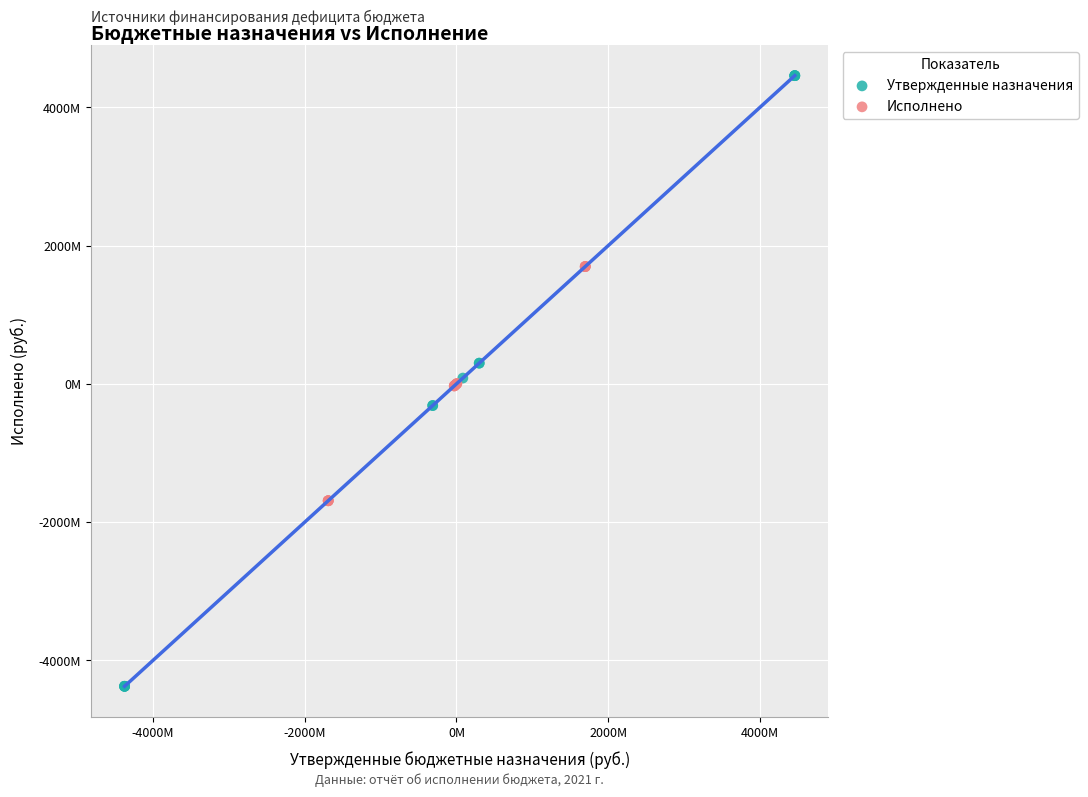

Which series reaches the maximum Y coordinate?

Утвержденные назначения